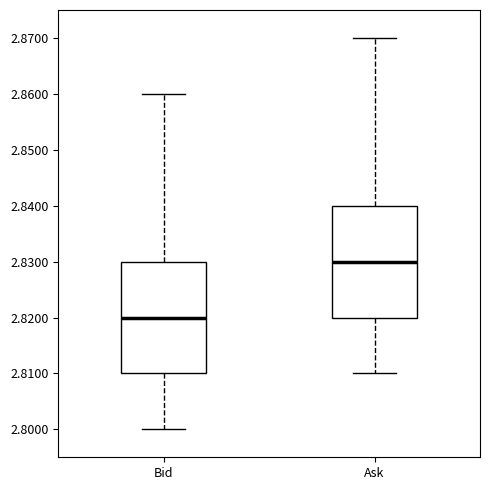

Which box has the highest median line?

Ask